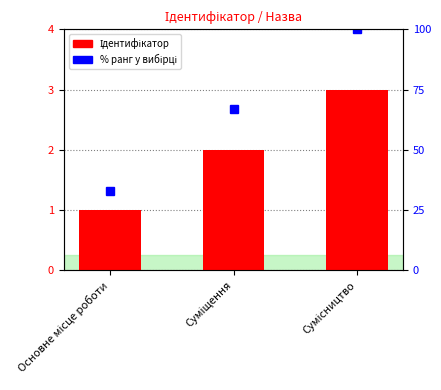

How many distinct data groups are displayed?

2